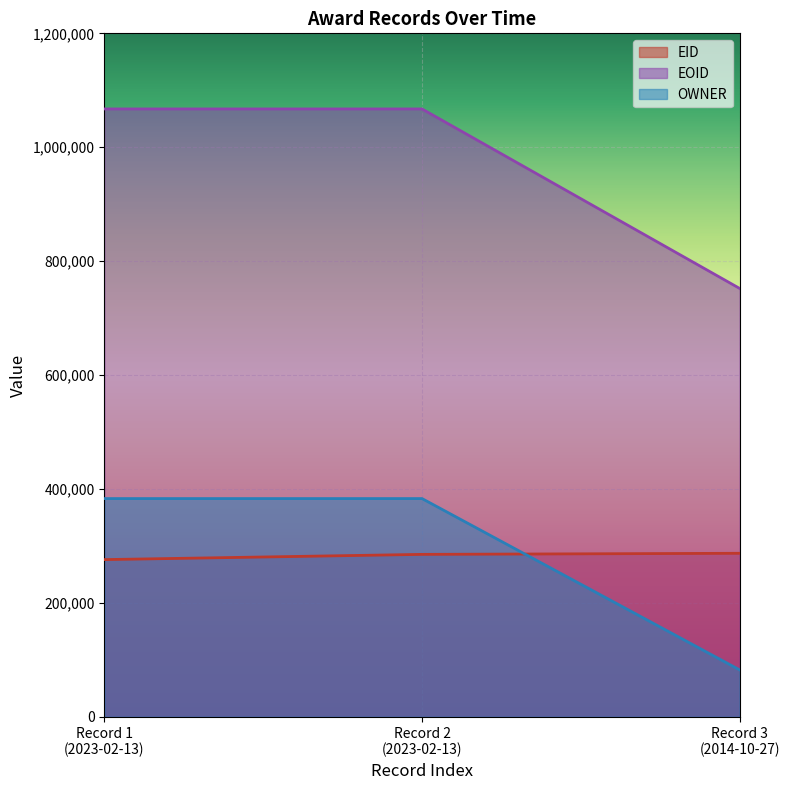

How many lines are shown in the chart?

3